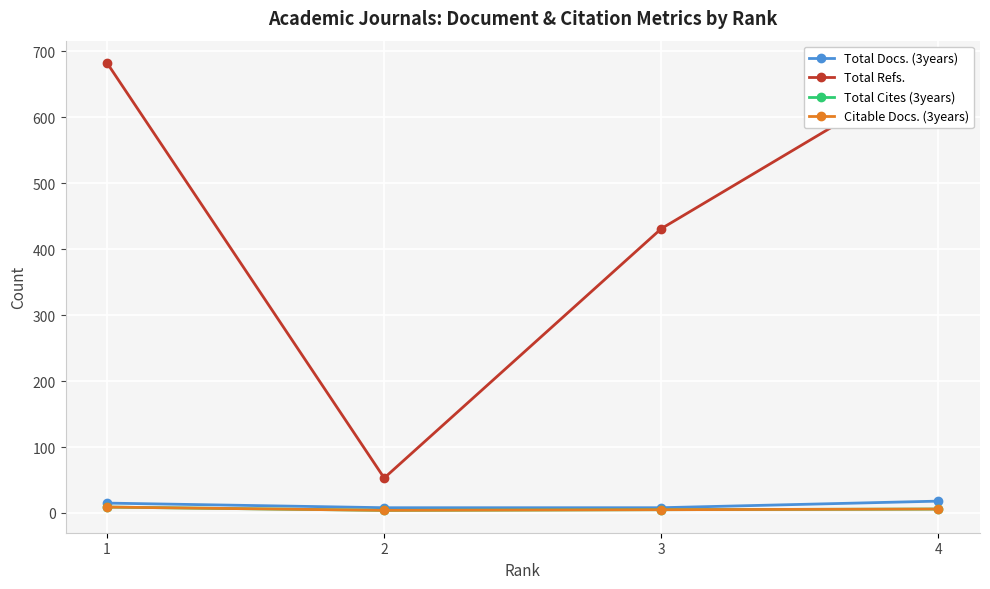

In Total Refs., how many points are lower than both neighbors (excluding endpoints)?

1